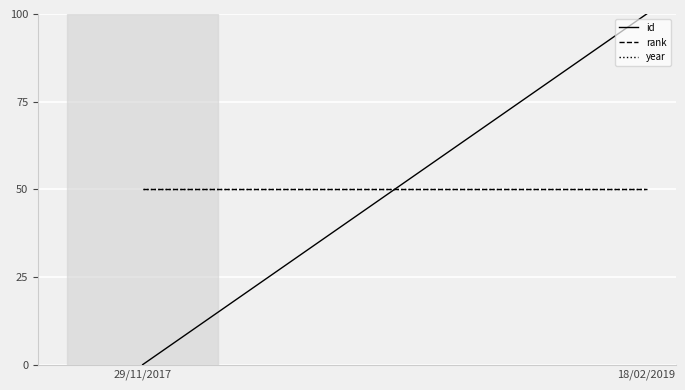

Reading left to right, list all the values displayed in this chart.

id: 0	100
rank: 50	50
year: 50	50